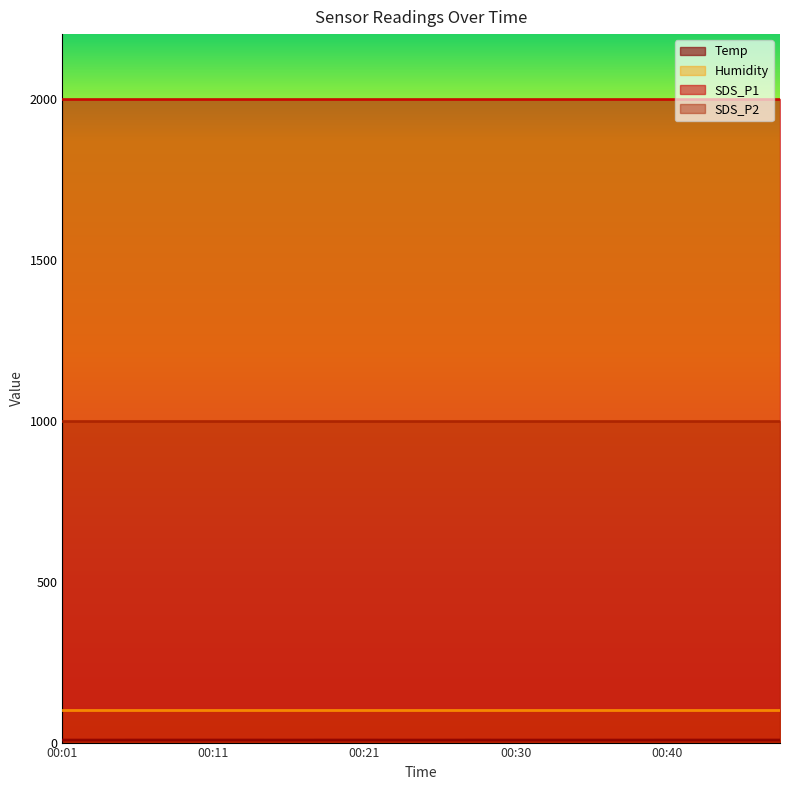

Which series has the widest spread of values?

Temp